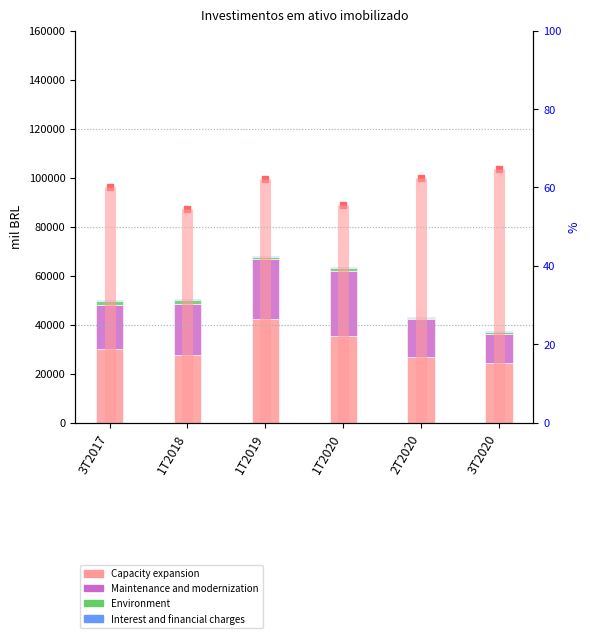

The value of % Capacity expansion at 1T2019 is 62.2. True or false?

True